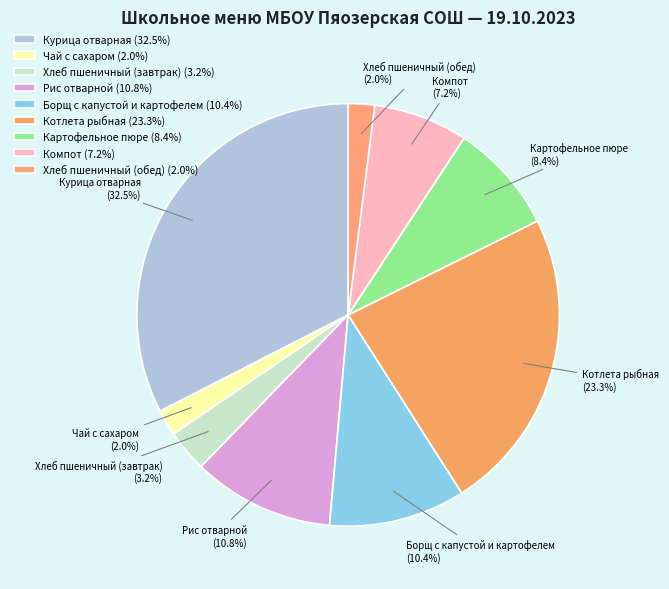

Does Борщ с капустой и картофелем account for over 50% of the chart?

No